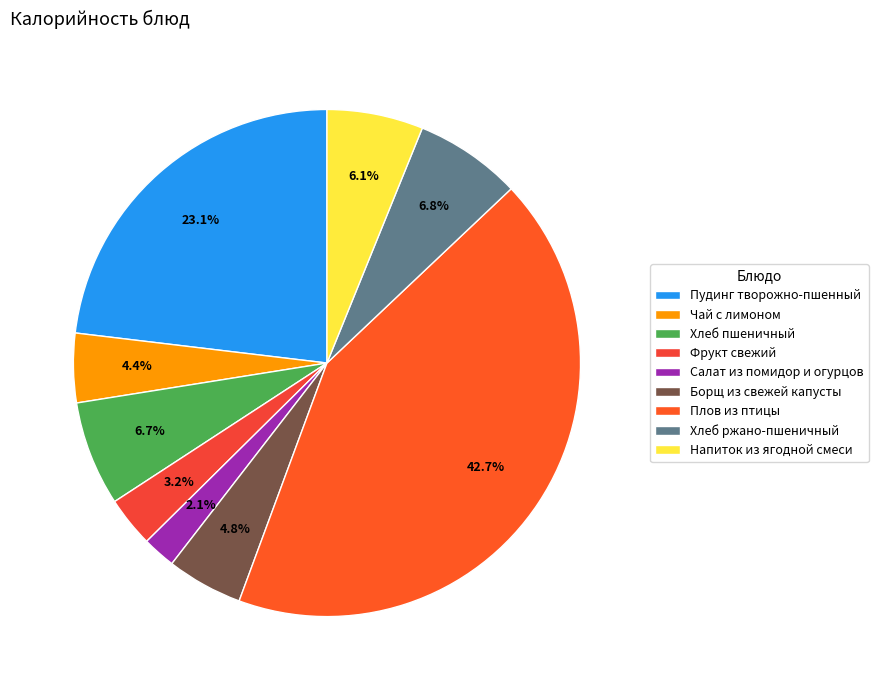

The Хлеб пшеничный slice represents 7% of the pie. True or false?

True